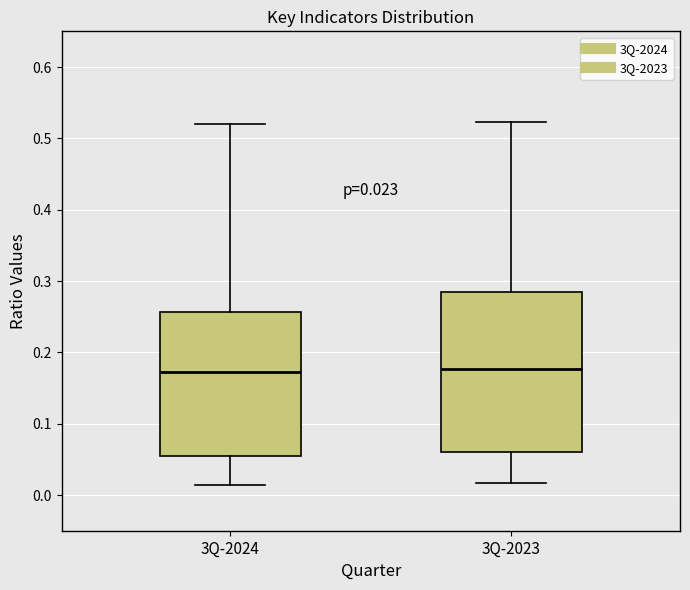

Which box is the tallest, from its lower edge to its upper edge?

3Q-2023